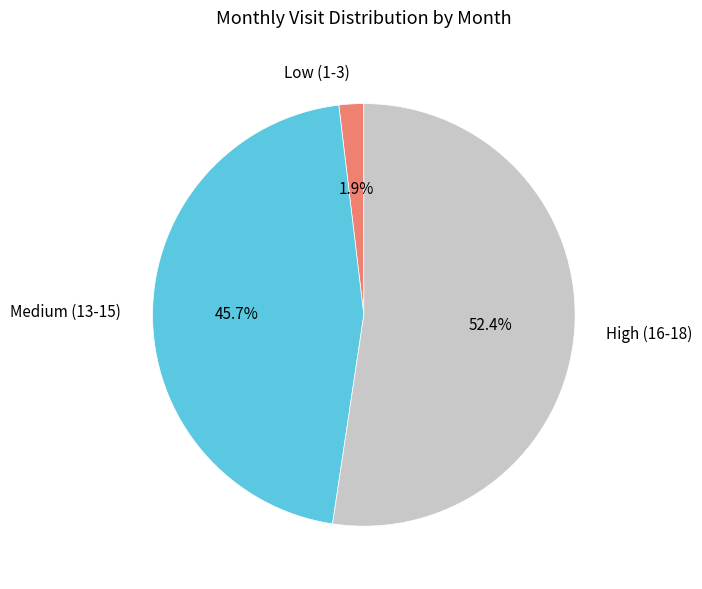

Rank the categories by value from lowest to highest.

Low (1-3), Medium (13-15), High (16-18)